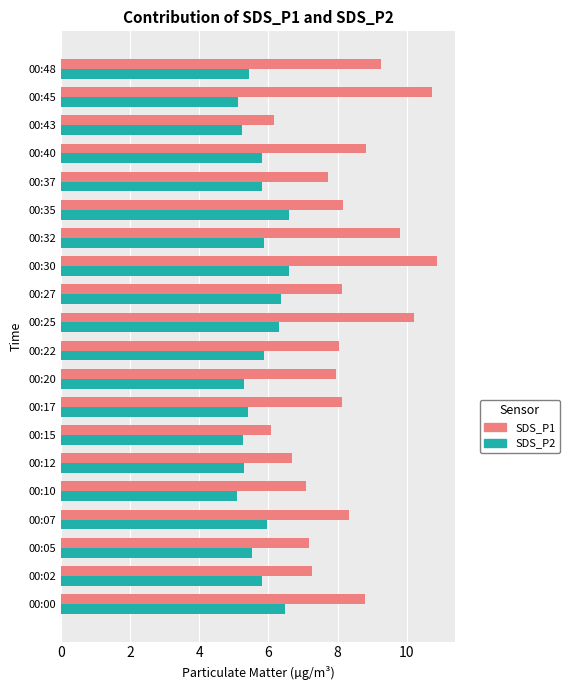

True or false: SDS_P2 has a value of 2.6 at 00:02.

False